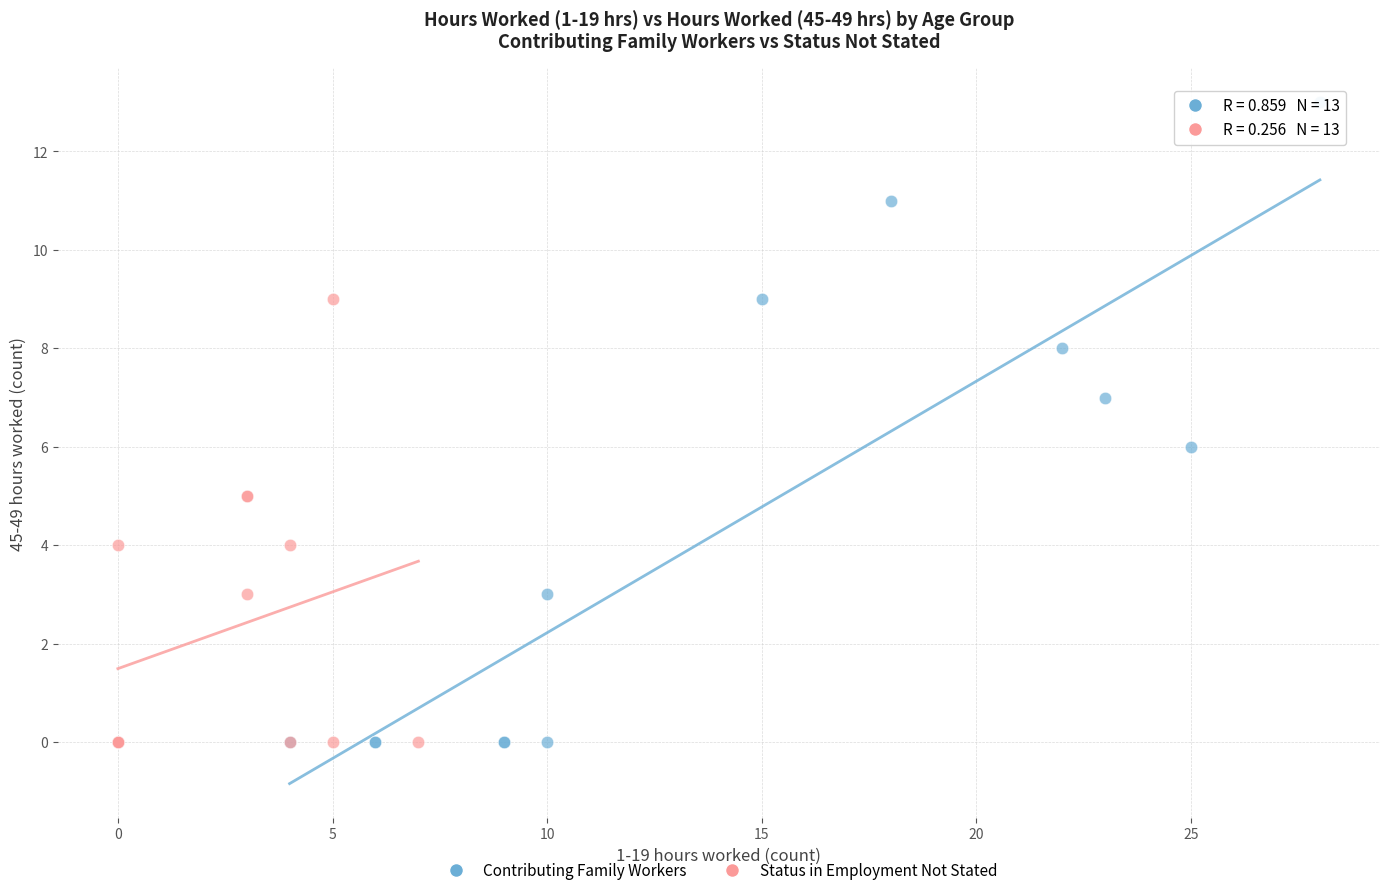

Which series has the largest Y range (max minus min)?

Contributing Family Workers